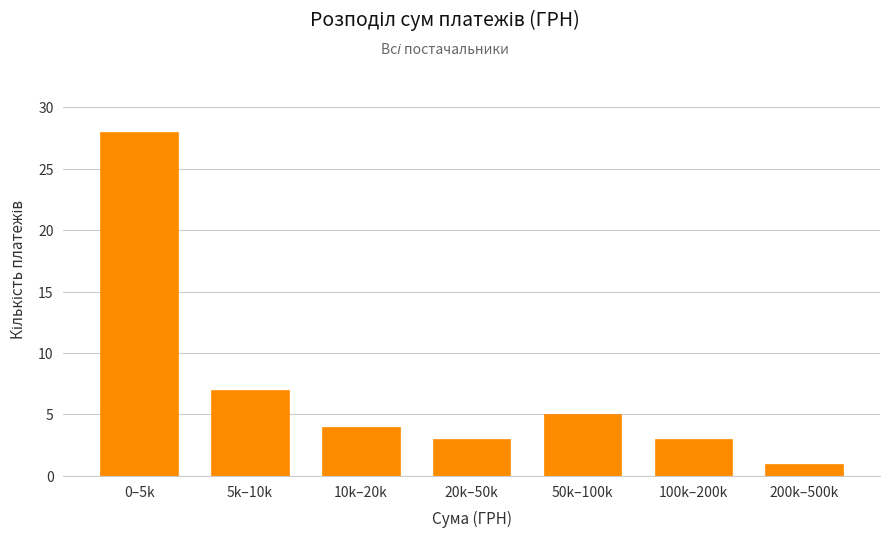

Reading left to right, list all the values displayed in this chart.

28	7	4	3	5	3	1